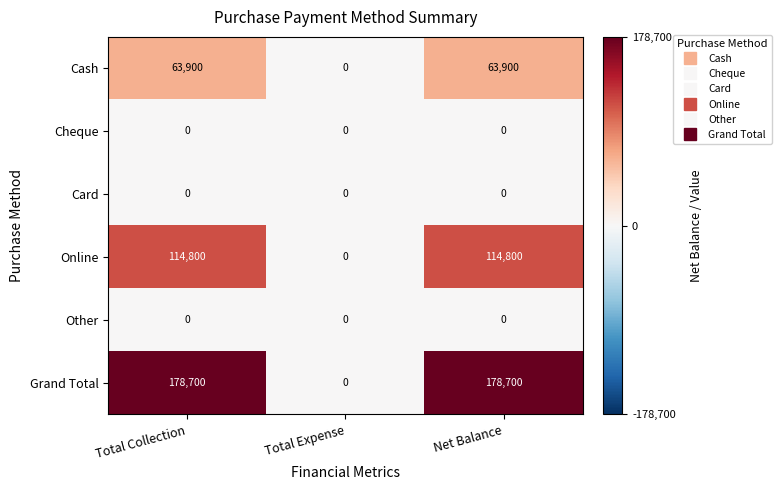

How many series are shown in this chart?

6